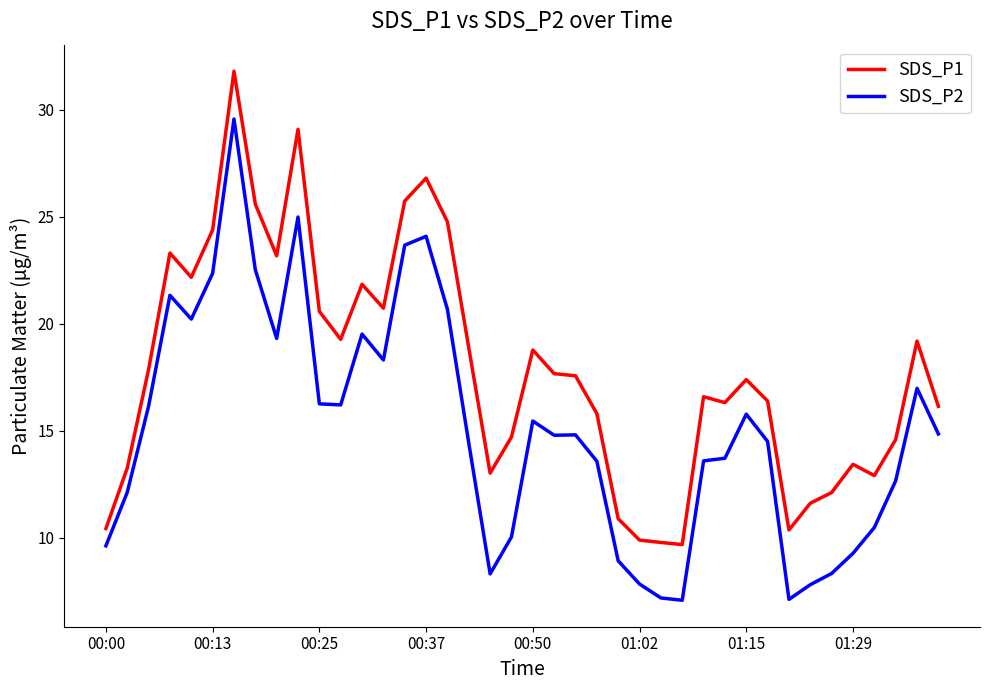

What are all the series names shown in the legend?

SDS_P1, SDS_P2